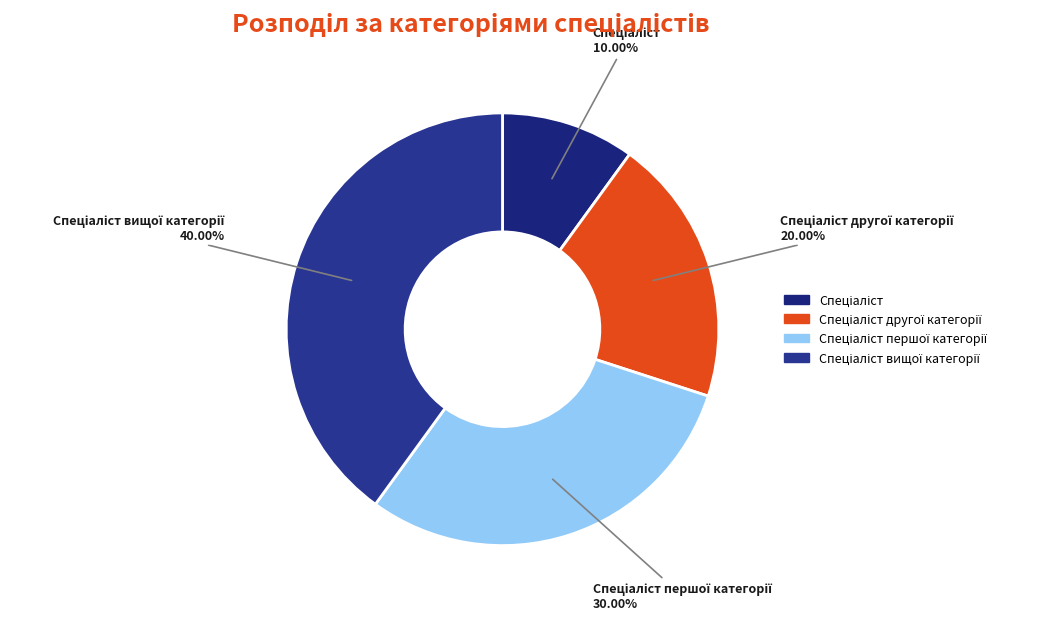

How many slices are in this pie chart?

4